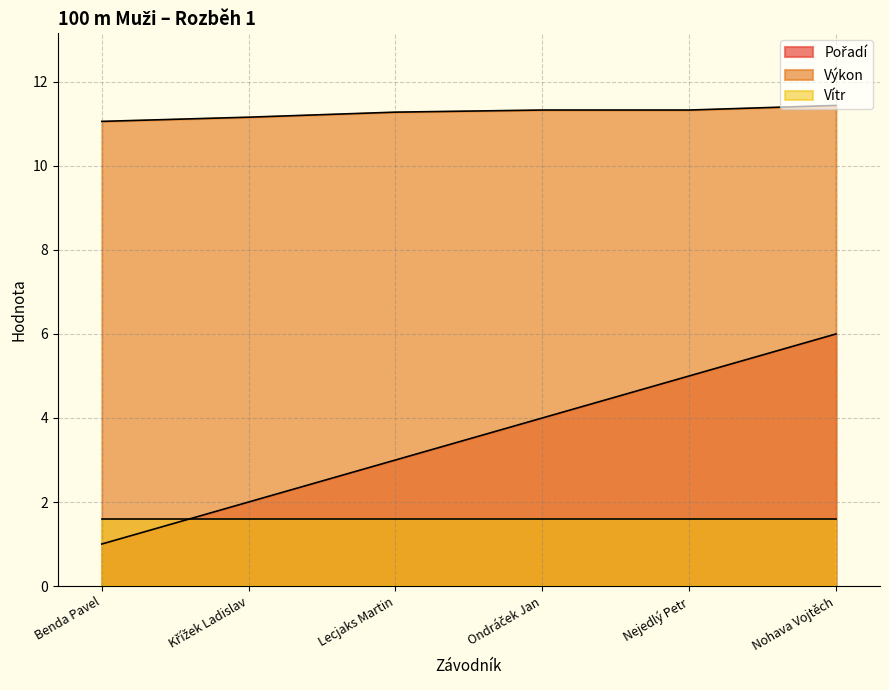

What is the label of the 1st point from the right?

Nohava Vojtěch